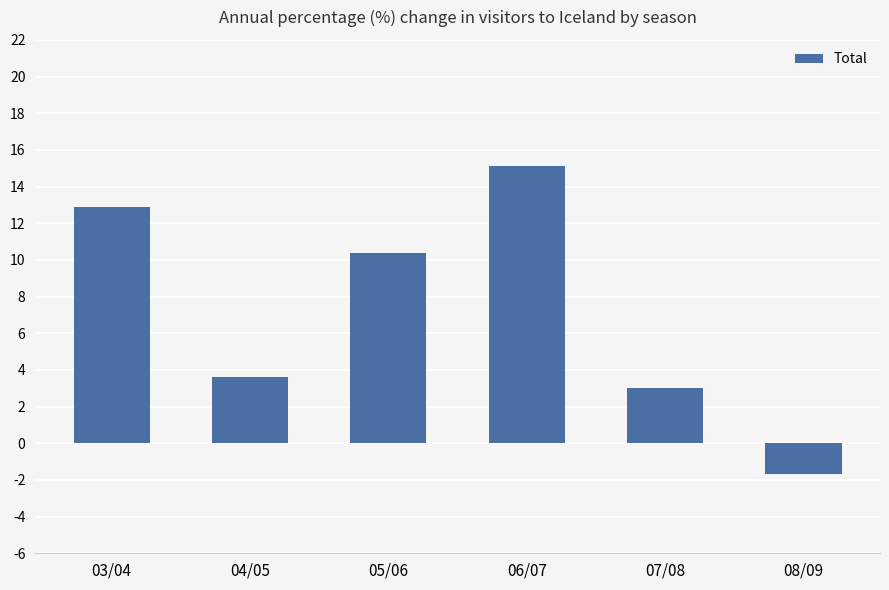

What is the maximum value shown in the chart?

15.1